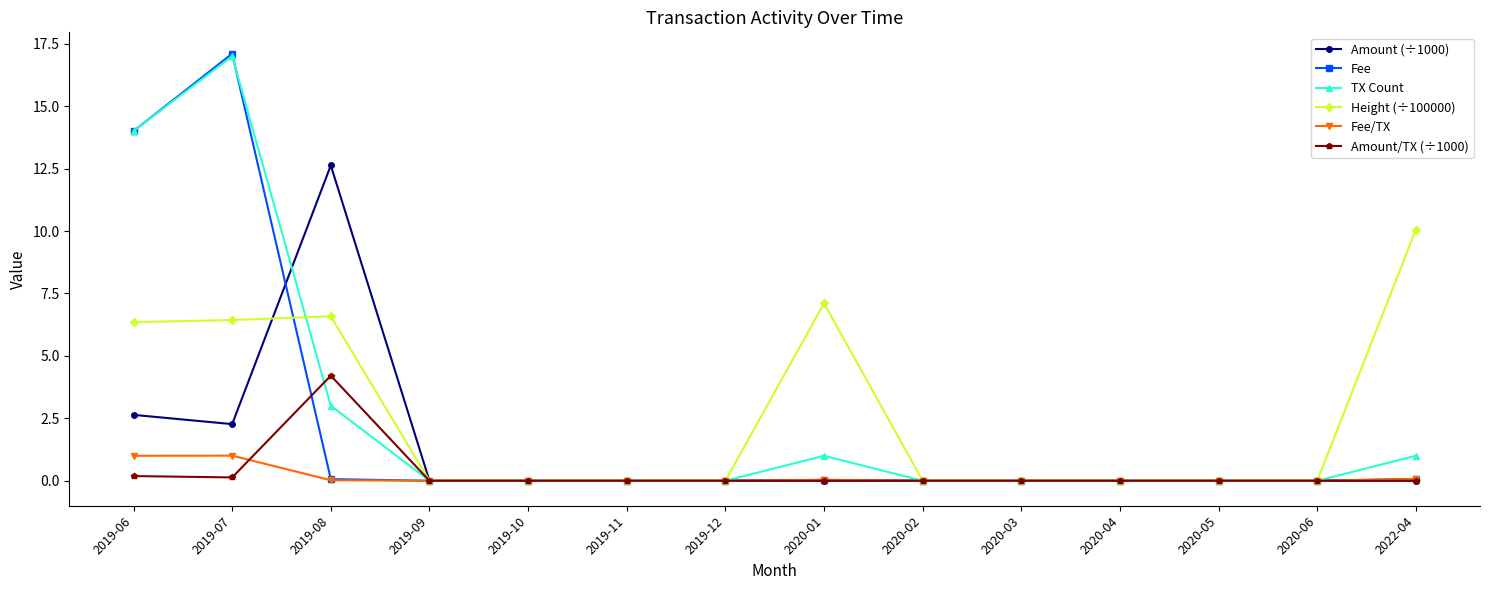

Where is Height (÷100000) nearest to the value 5?

2019-06